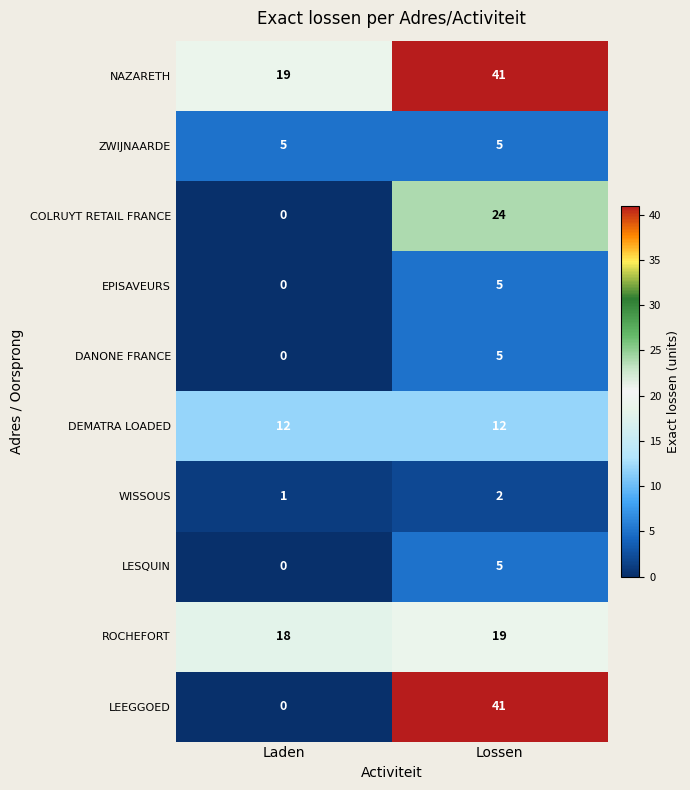

Is it true that COLRUYT RETAIL FRANCE equals 34 at Lossen?

False